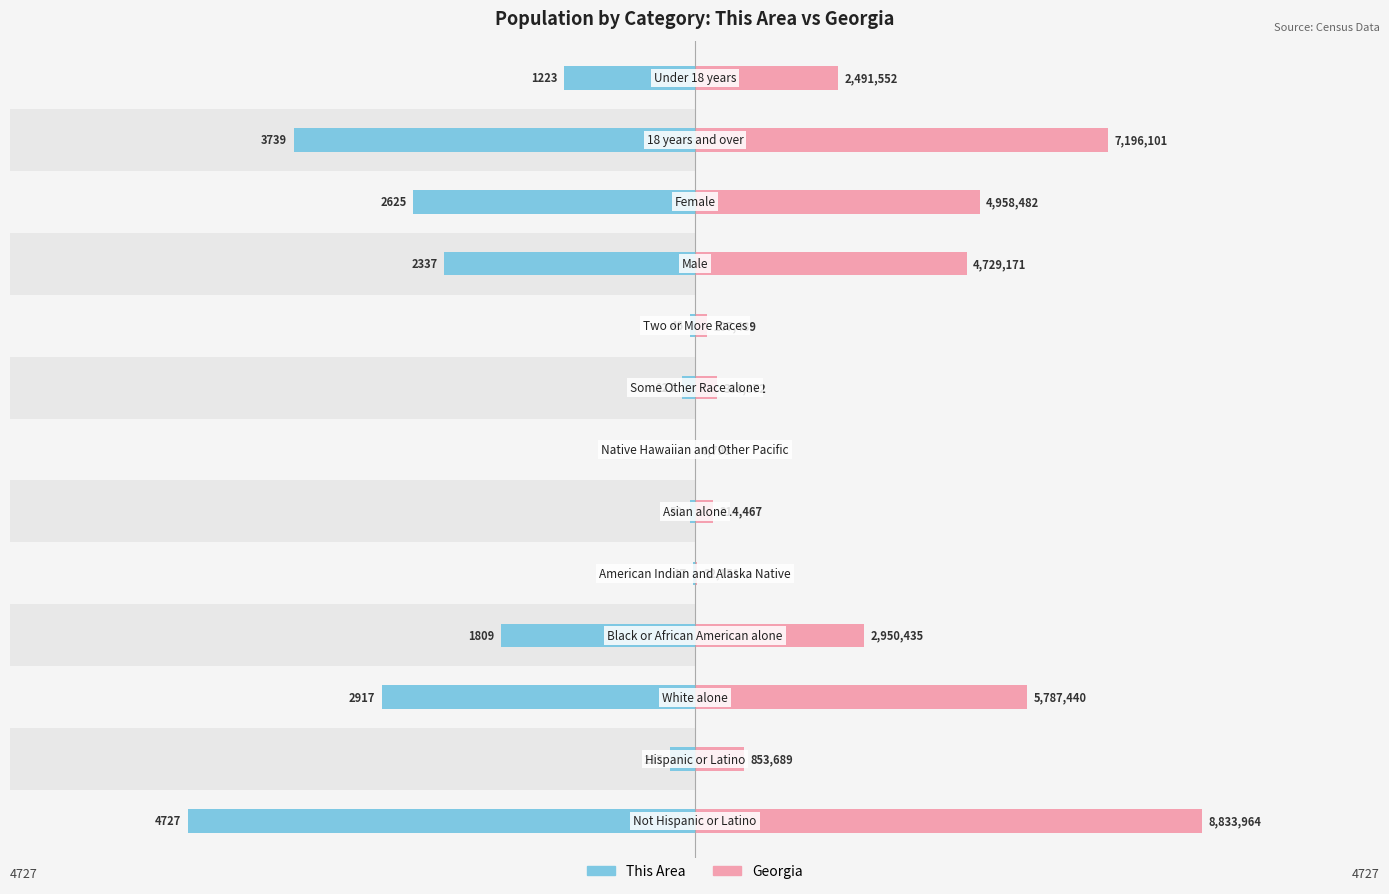

How many bars are there in each group?

2